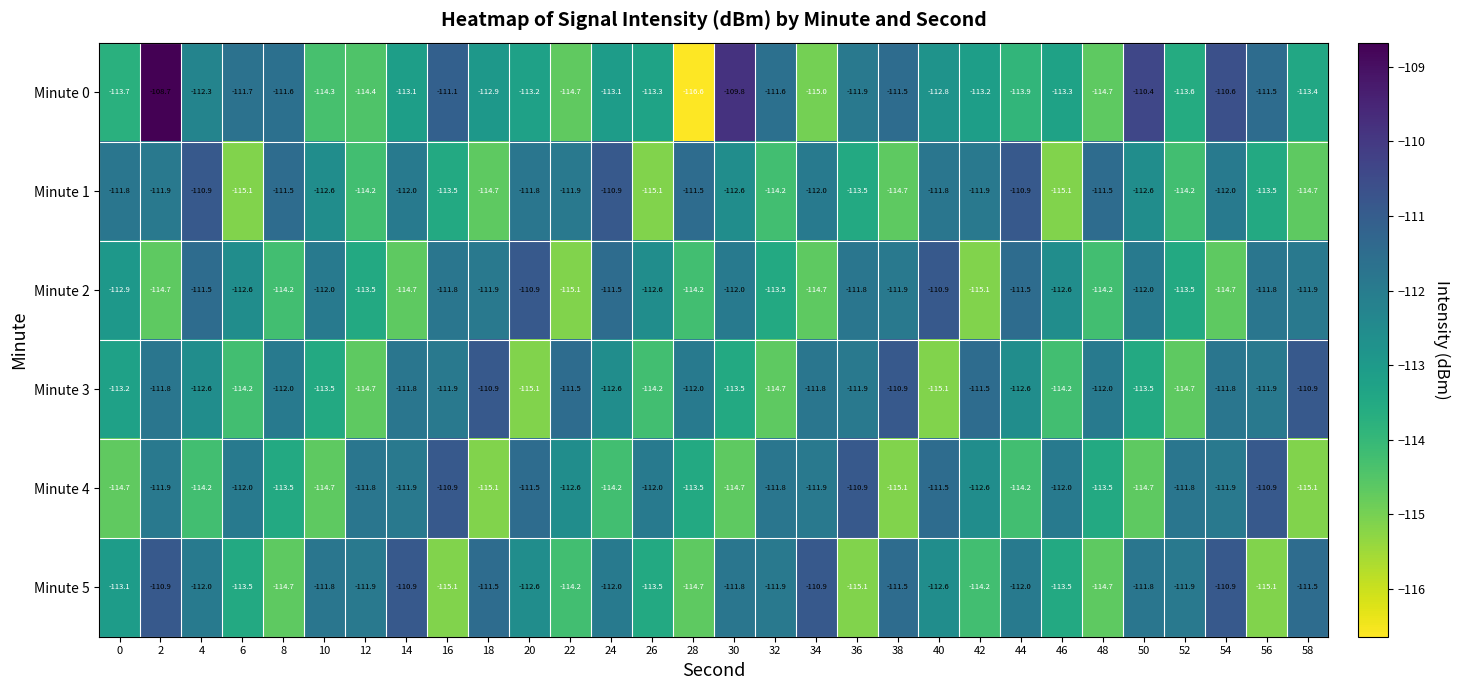

Which series has the largest total across all categories?

Minute 5